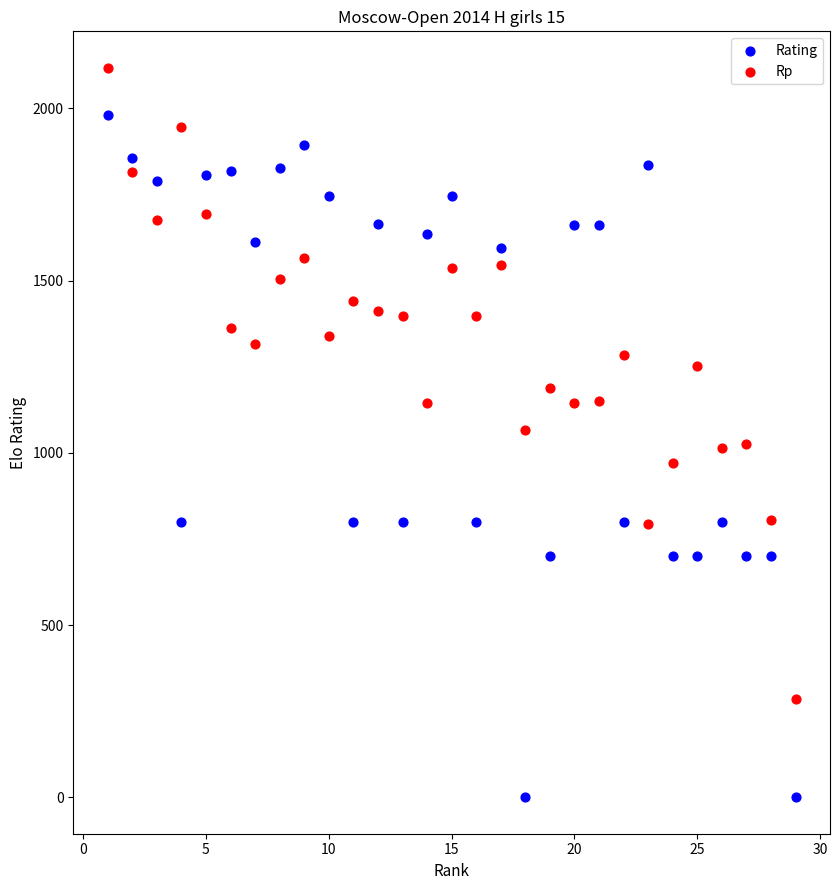

Which series contains the lowest Y value?

Rating